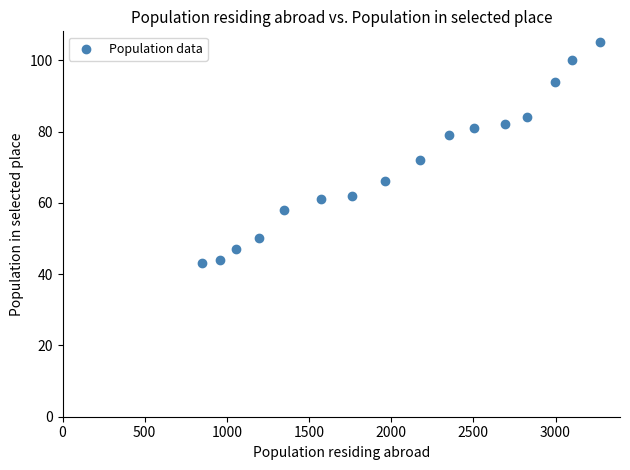

What is the range of X values (max minus min)?

2423